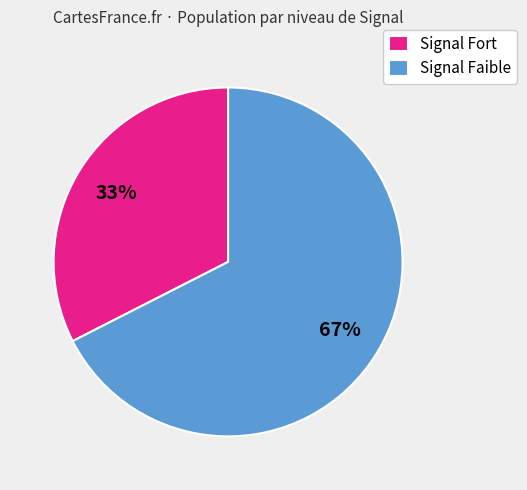

Is there any slice that represents more than half of the pie?

Yes